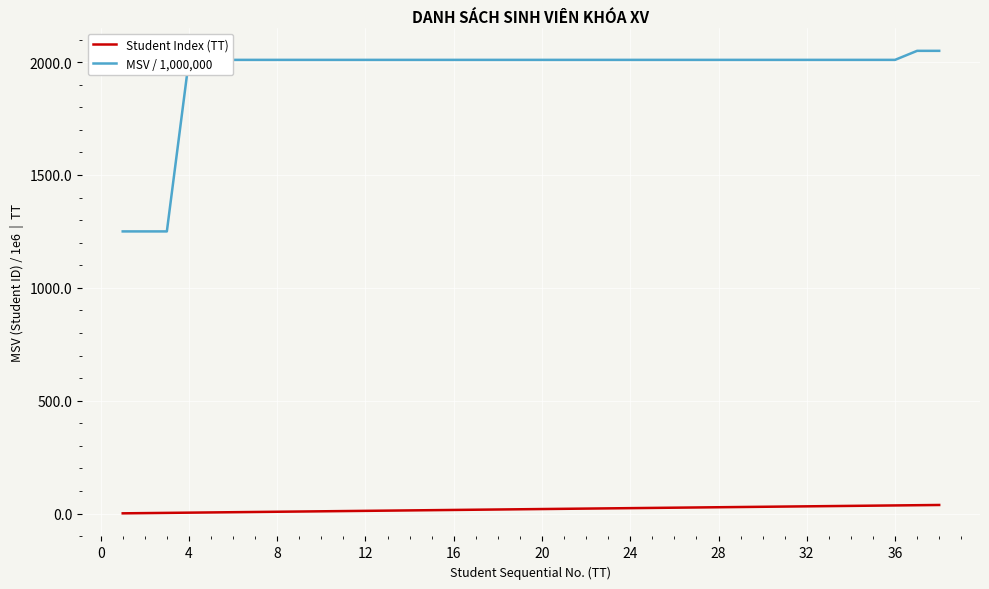

What are all the series names shown in the legend?

Student Index (TT), MSV / 1,000,000